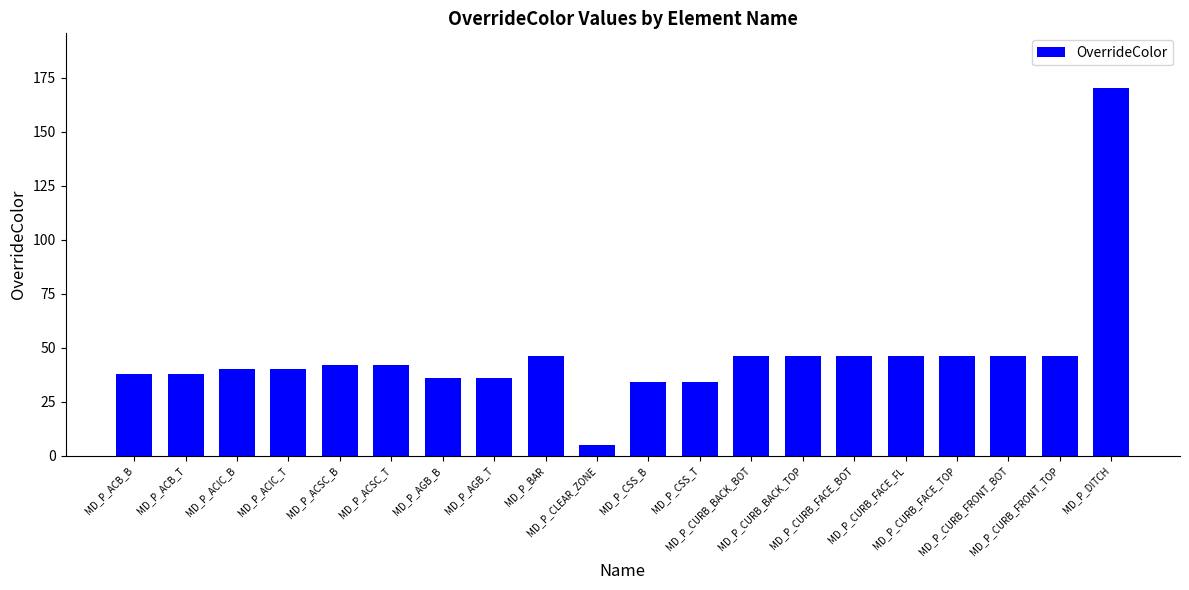

What is the greatest value displayed?

170